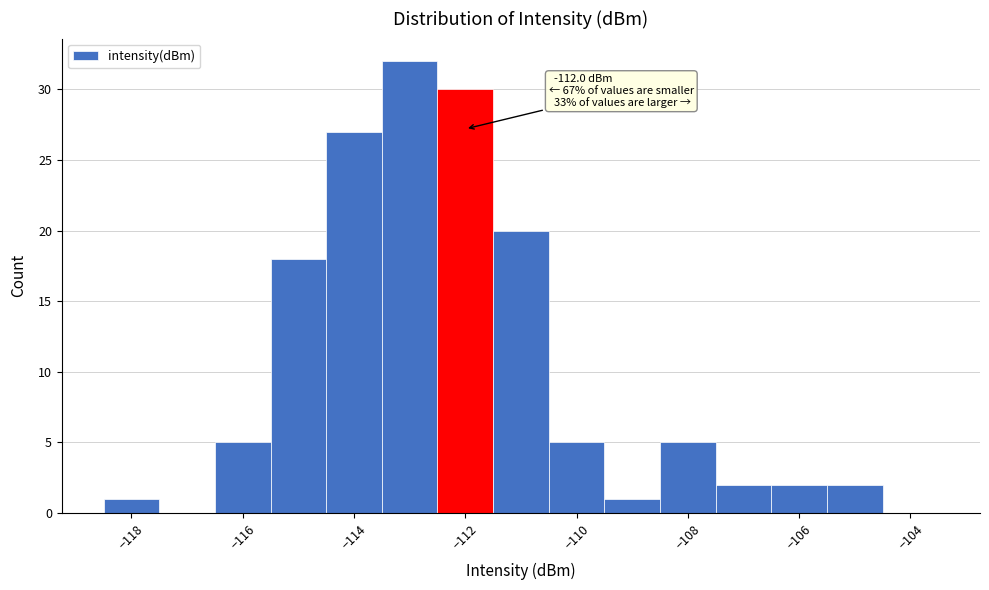

Over which range of the x-axis is the bar tallest?

-113.5 to -112.5